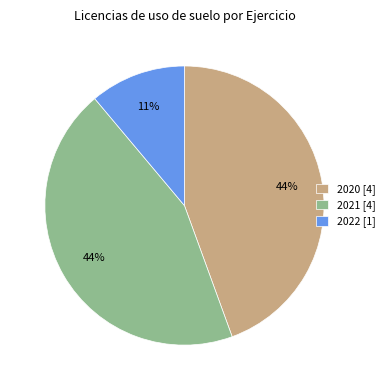

Does 2022 [1] account for over 50% of the chart?

No